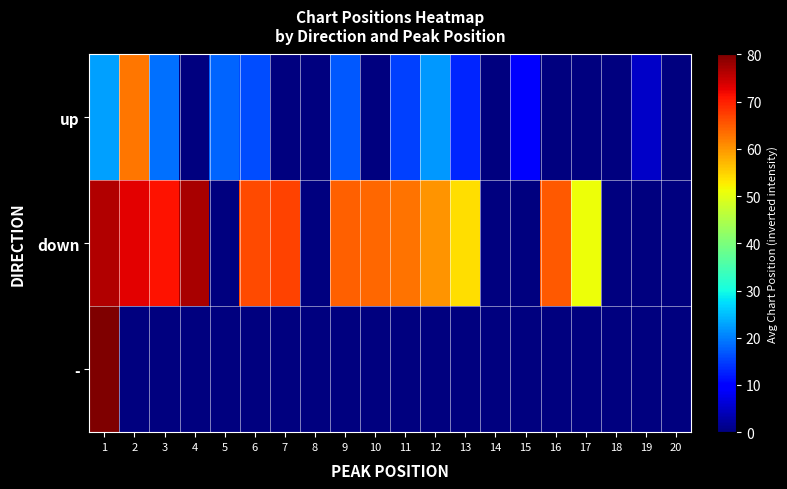

Which series has the largest total across all categories?

down